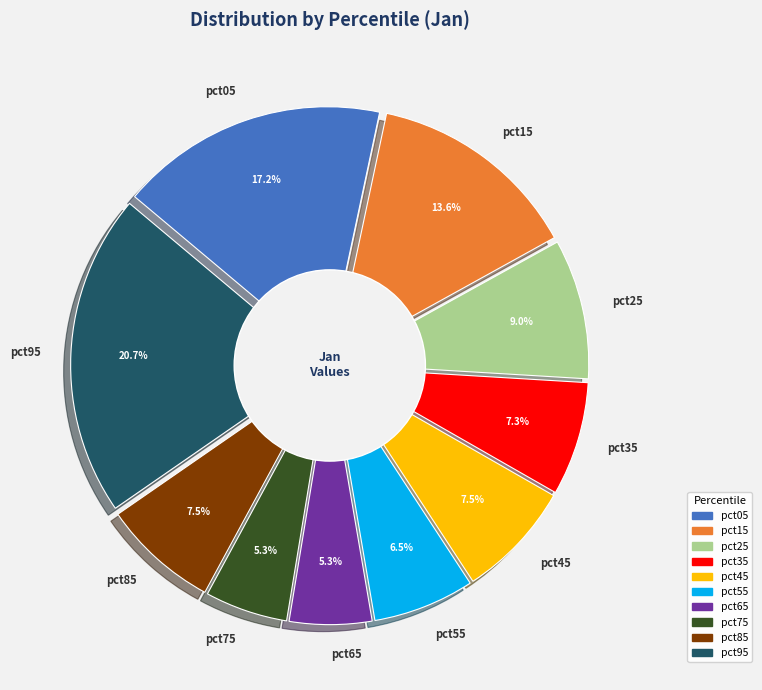

Is there a majority slice in this chart?

No